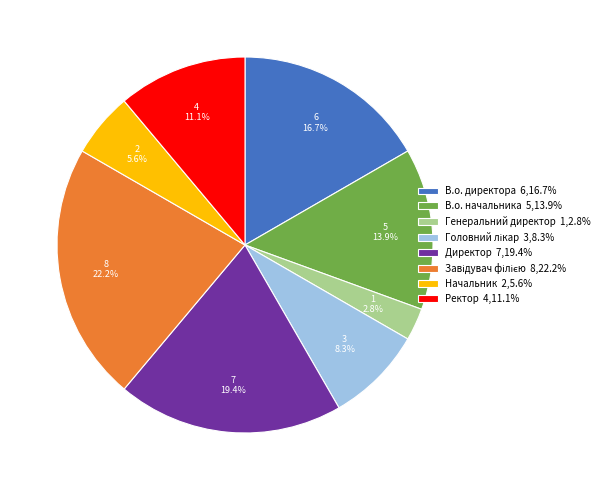

Is there any slice that represents more than half of the pie?

No